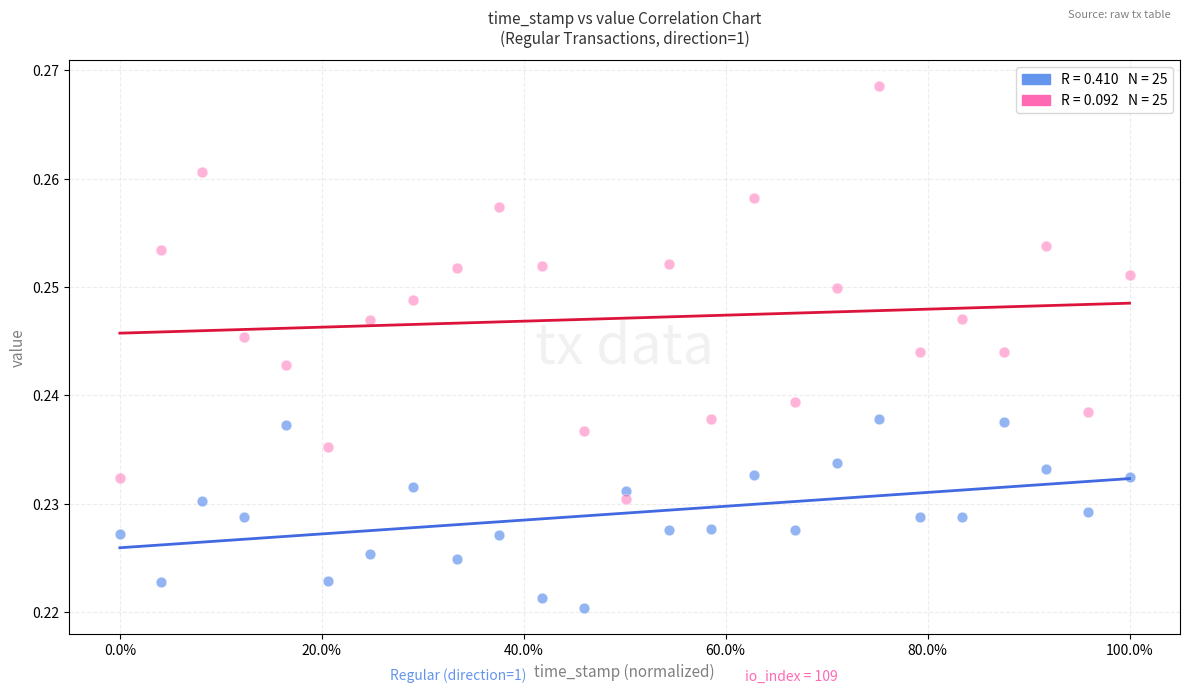

Across all data points, what is the range of X values (max minus min)?

1.0